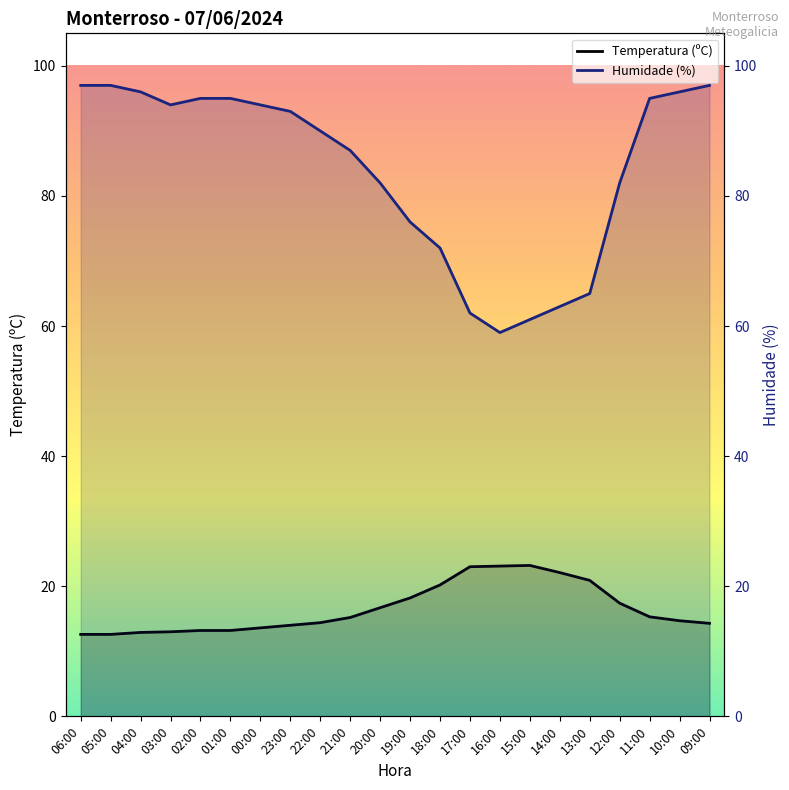

Rank the series at 20:00 from lowest to highest value.

Temperatura (ºC), Humidade (%)